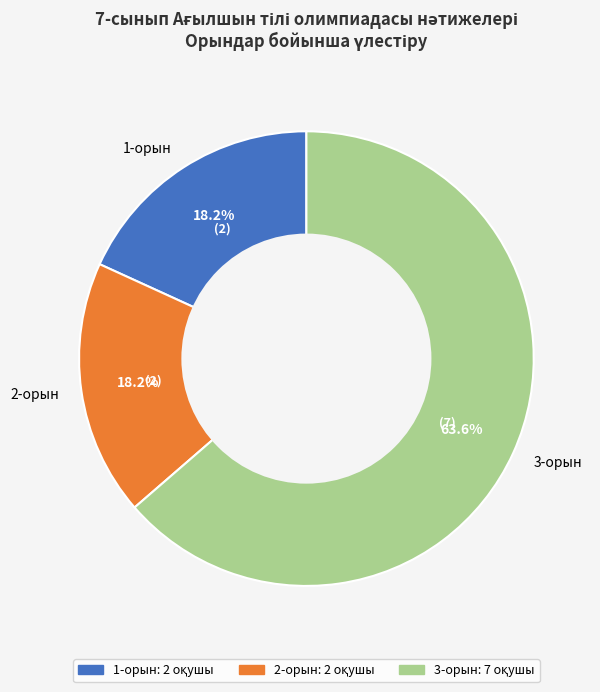

What percentage is the 1-орын slice, to the nearest percent?

18%